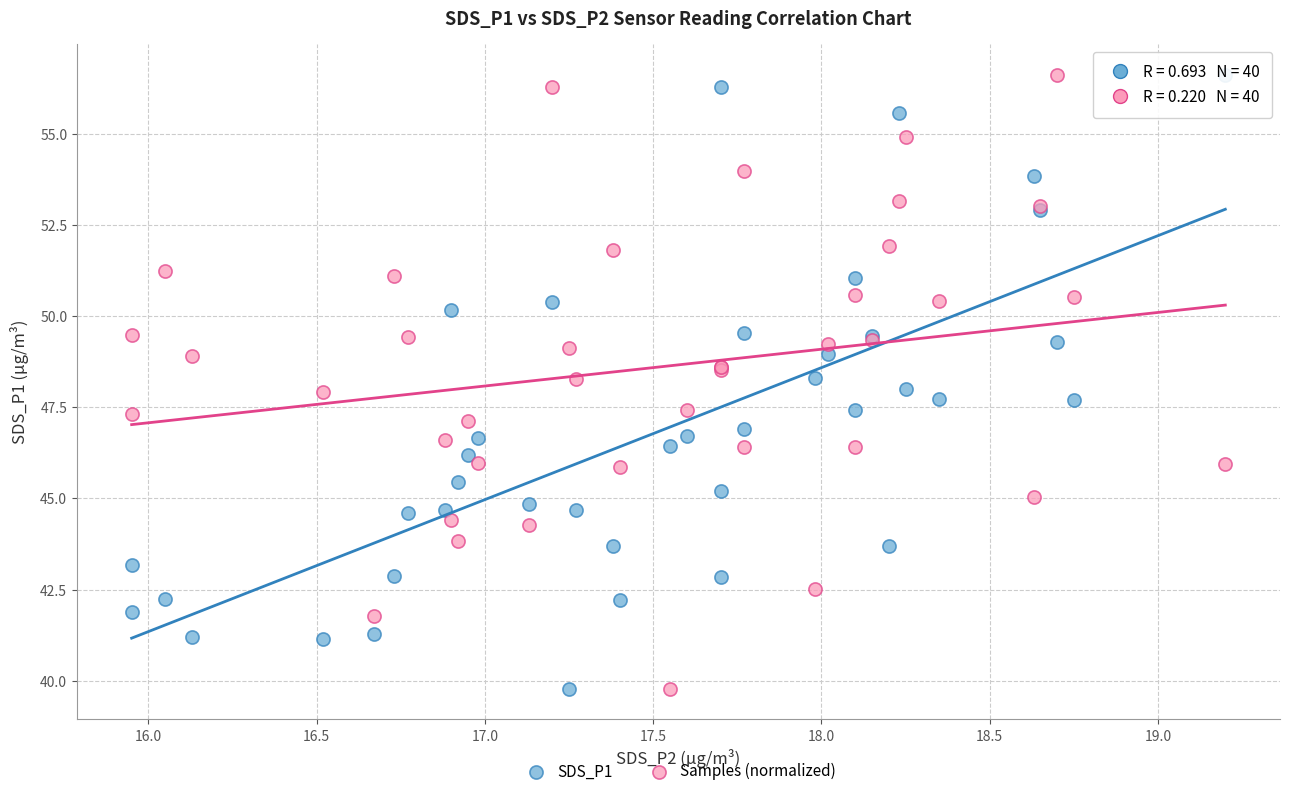

What is the X range (max minus min) for the scatter plot?

3.2